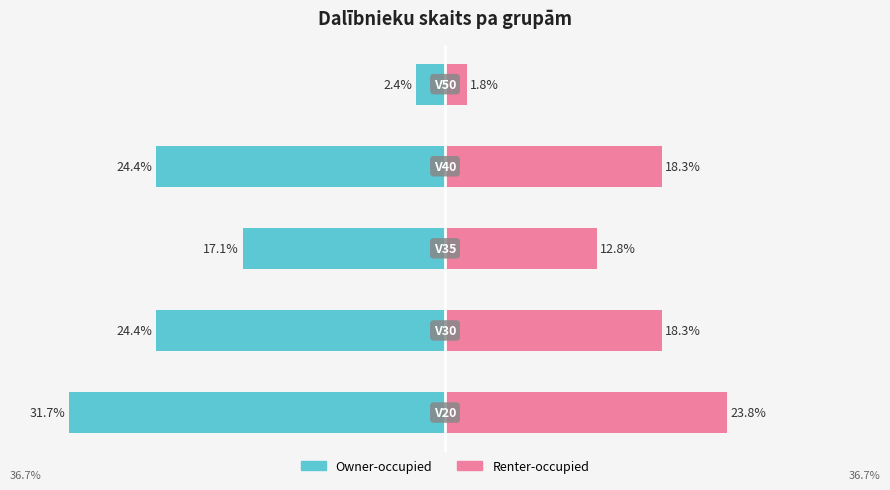

What is the total value across all series at 3?

-6.1